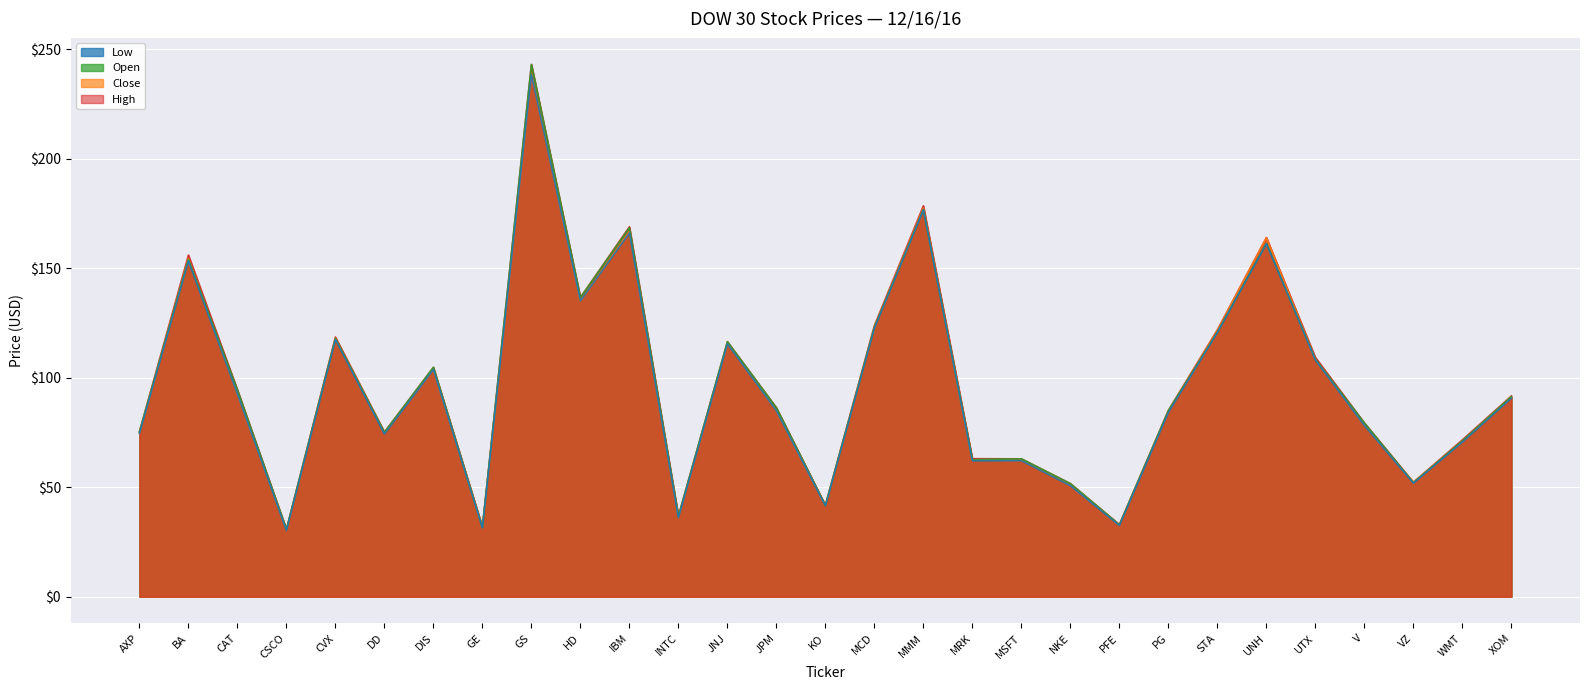

What position from the left is NKE?

20